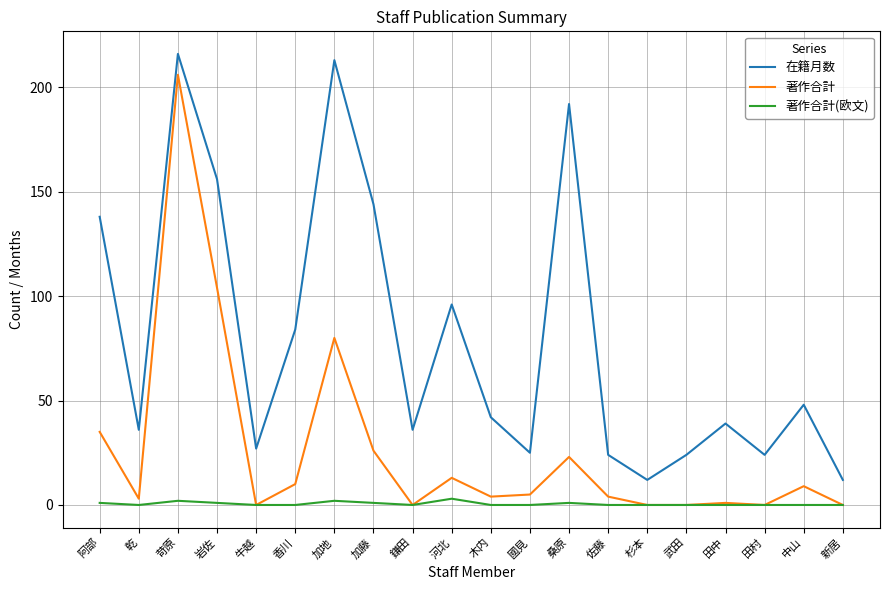

Between 木内 and 桑原, which series saw the biggest shift?

在籍月数